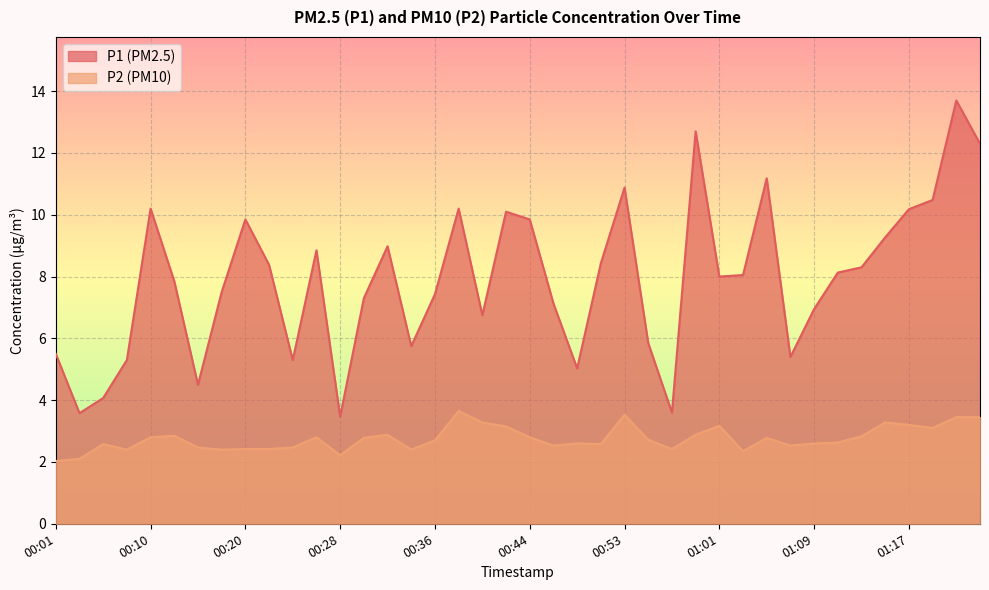

Rank the series by their average value, from lowest to highest.

P2 (PM10), P1 (PM2.5)